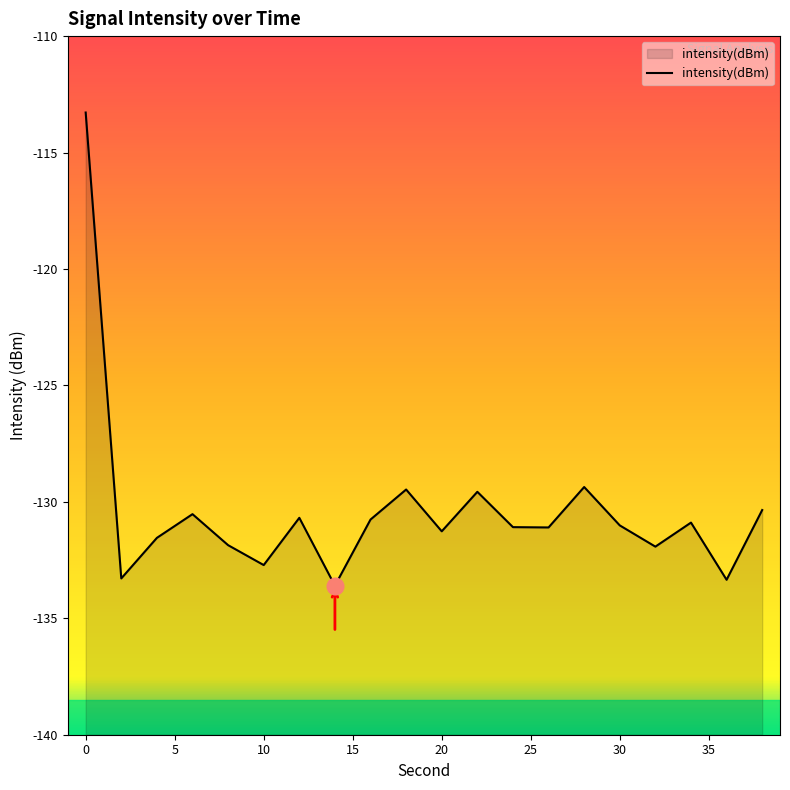

The chart shows a value of -131.3 at 20. True or false?

True